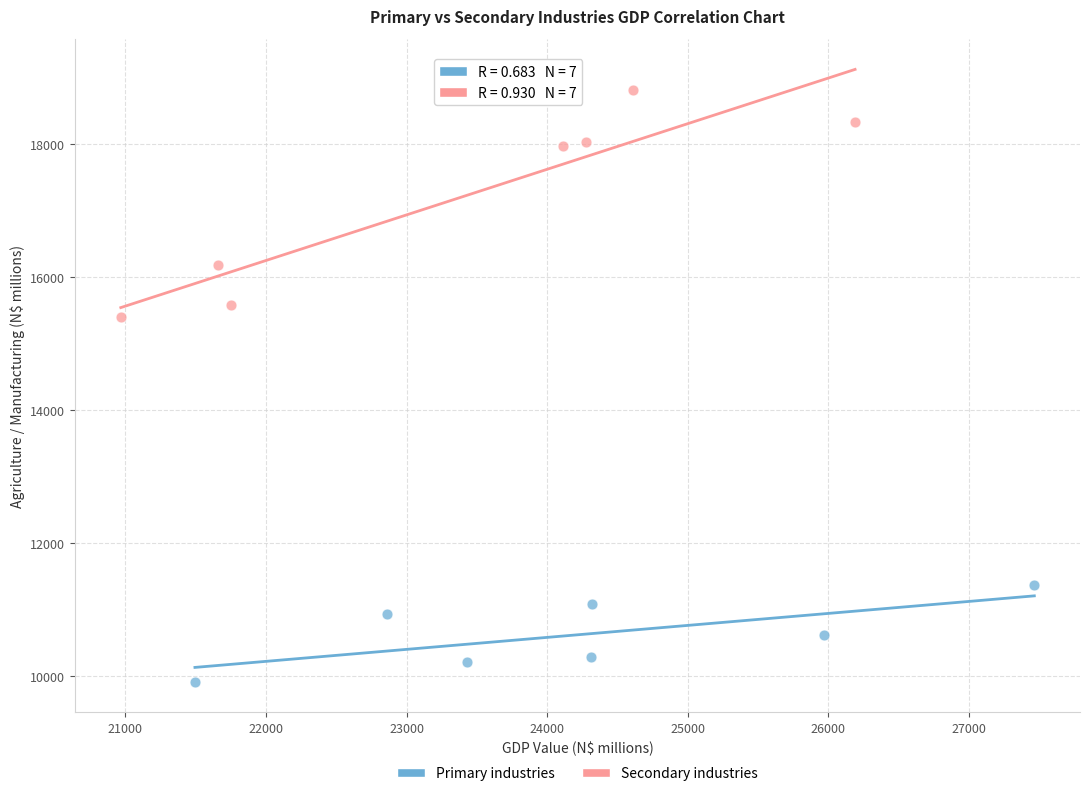

Which series has the largest Y range (max minus min)?

Secondary industries